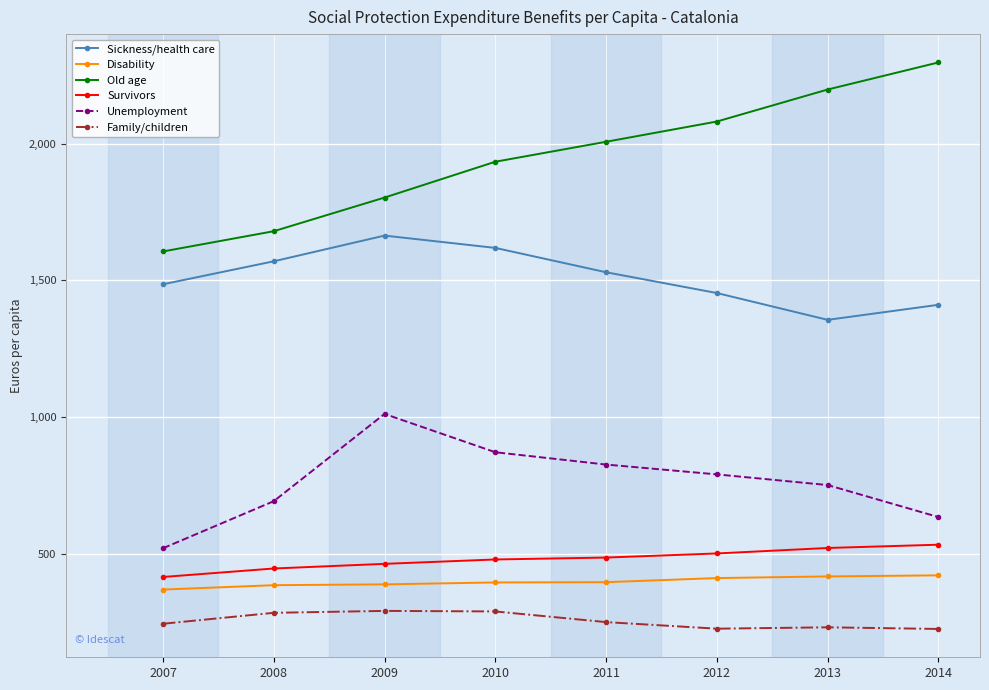

What is the minimum value for Old age?

1606